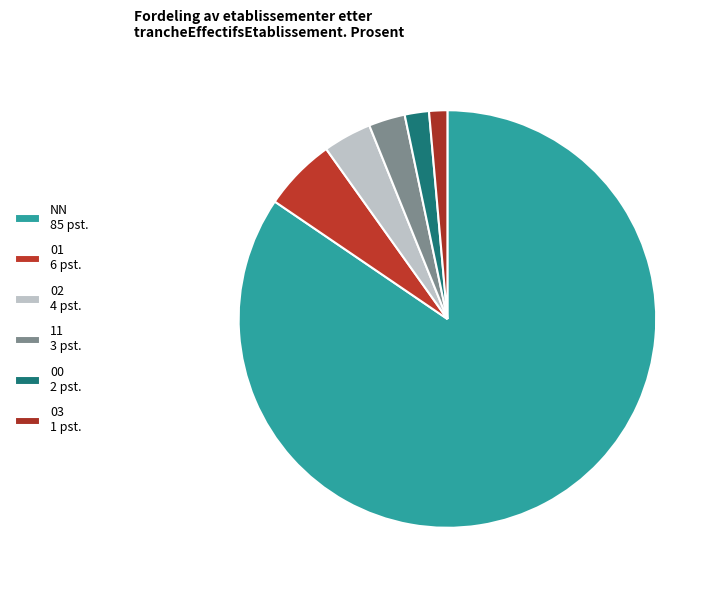

Count the number of slices in the pie.

6